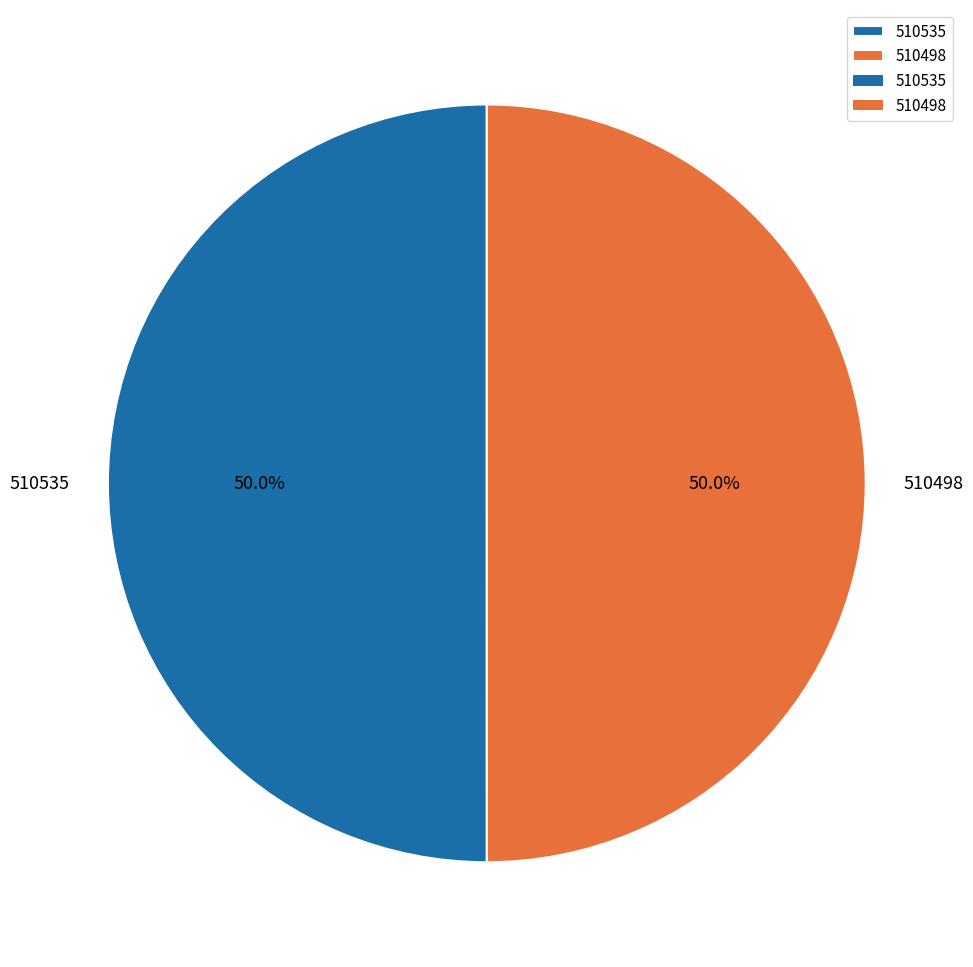

How many segments does this pie chart have?

2